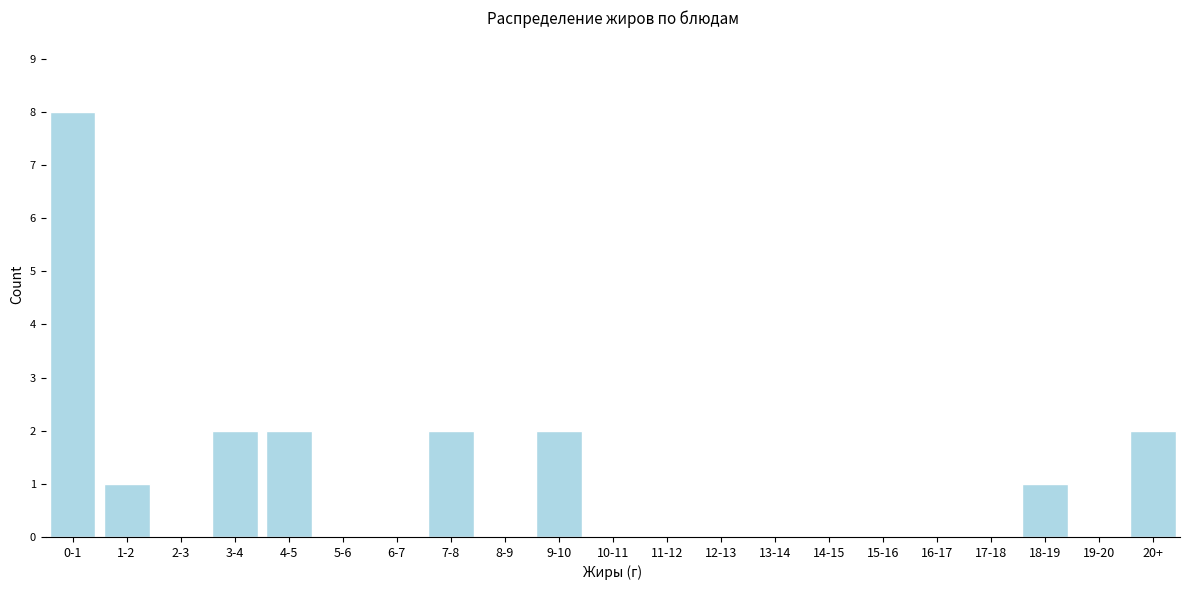

Reading right to left, transcribe all the data shown in this chart.

20+=2	19-20=0	18-19=1	17-18=0	16-17=0	15-16=0	14-15=0	13-14=0	12-13=0	11-12=0	10-11=0	9-10=2	8-9=0	7-8=2	6-7=0	5-6=0	4-5=2	3-4=2	2-3=0	1-2=1	0-1=8